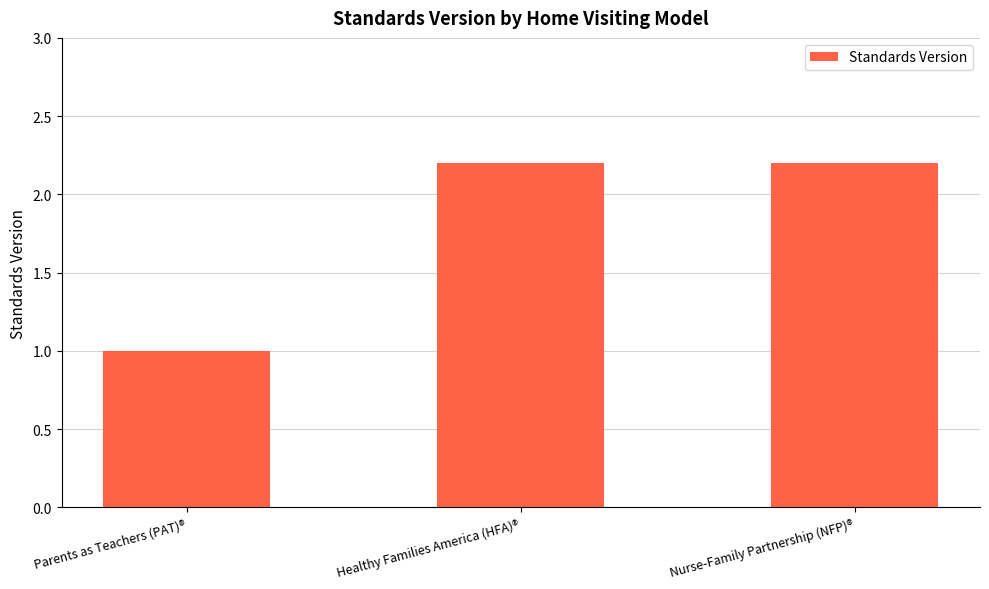

The chart shows a value of 0.4 at Healthy Families America (HFA)®. True or false?

False